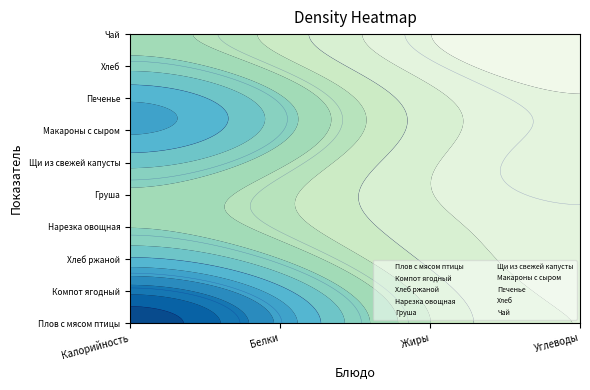

What is the total value across all series at Калорийность?

1114.2